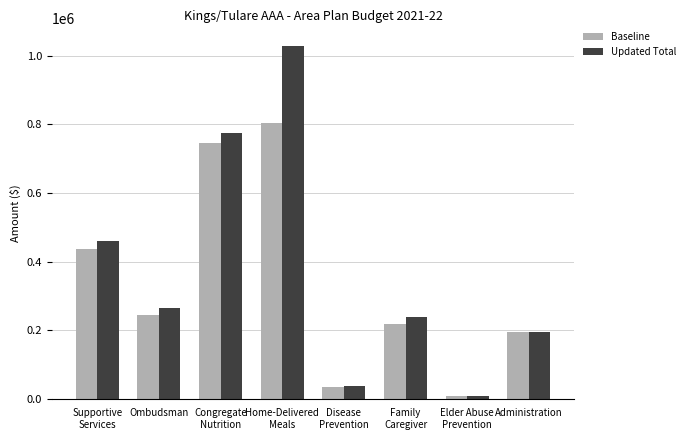

Which series has the largest range (max minus min)?

Updated Total